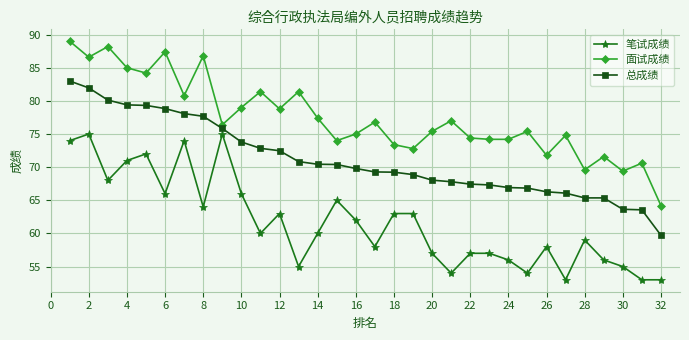

Rank the series by their average value, from highest to lowest.

面试成绩, 总成绩, 笔试成绩